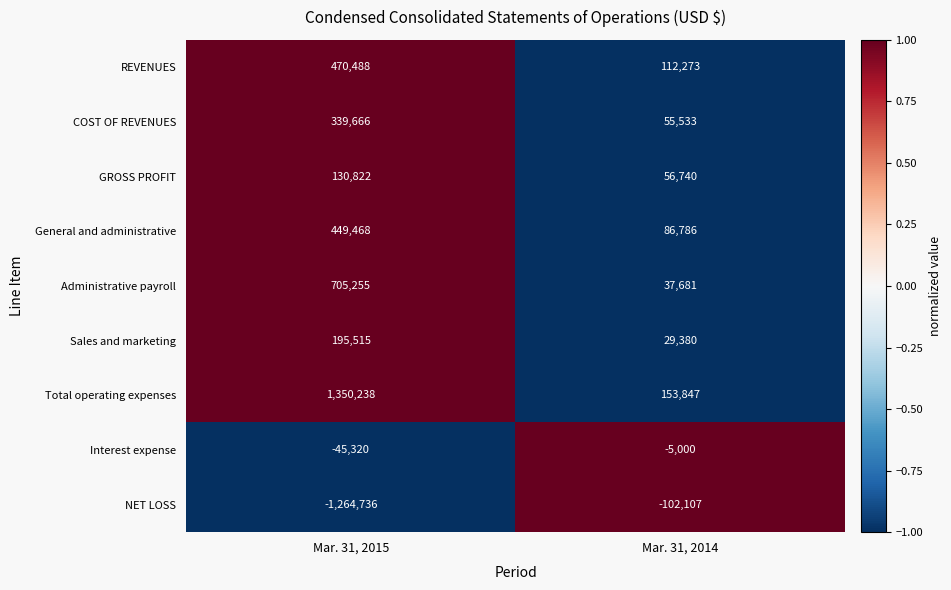

At how many categories does at least one series exceed 0?

2